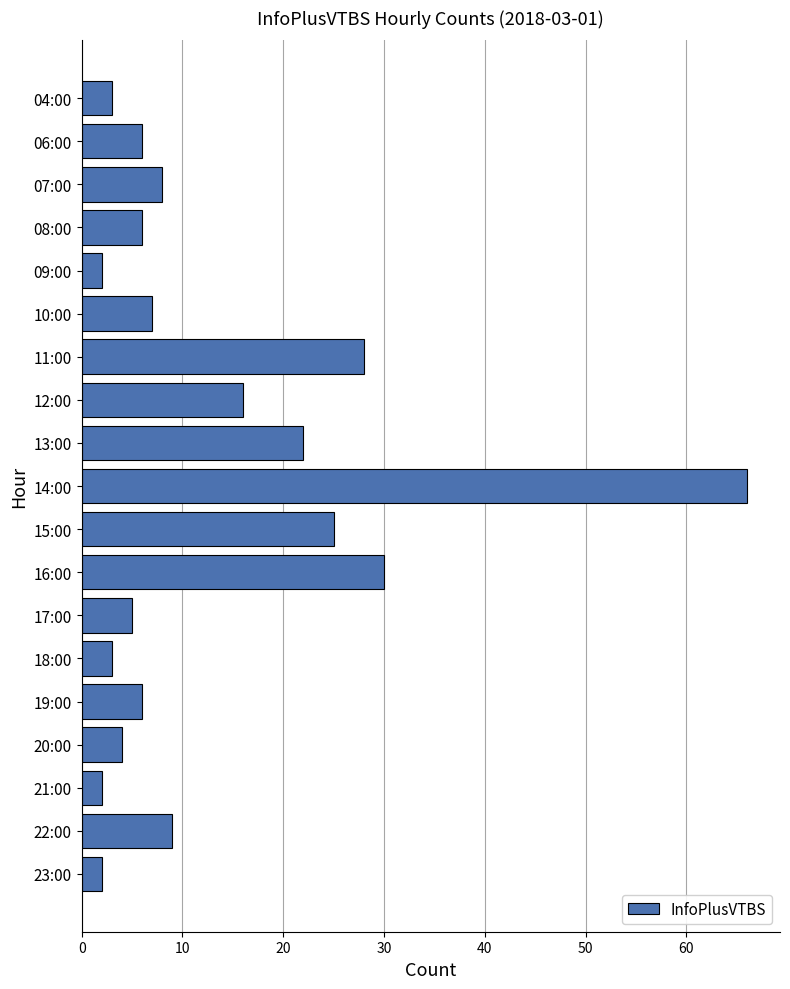

Where is the data nearest to the value 34?

16:00